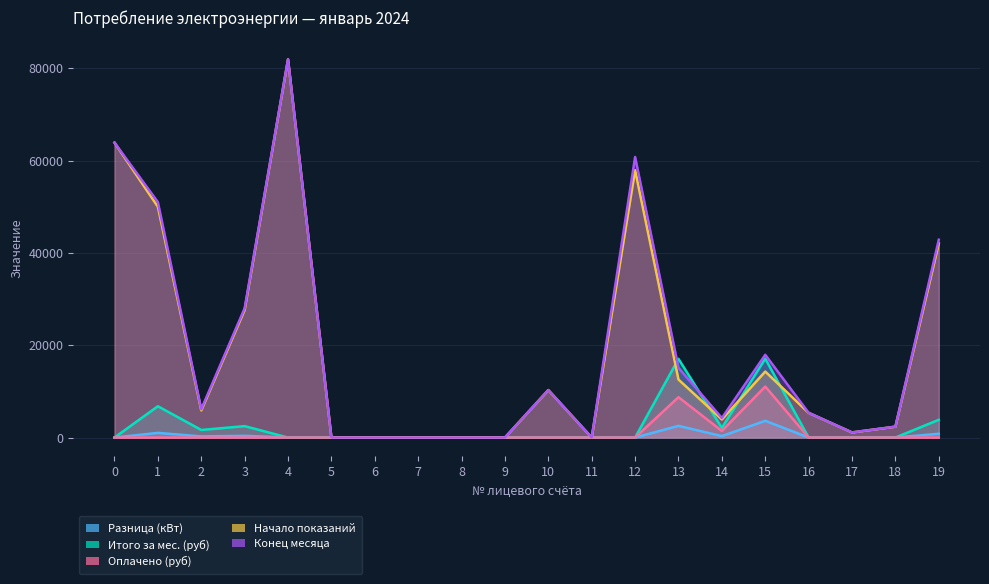

True or false: Оплачено (руб) has a value of -7656.2 at 17.

False